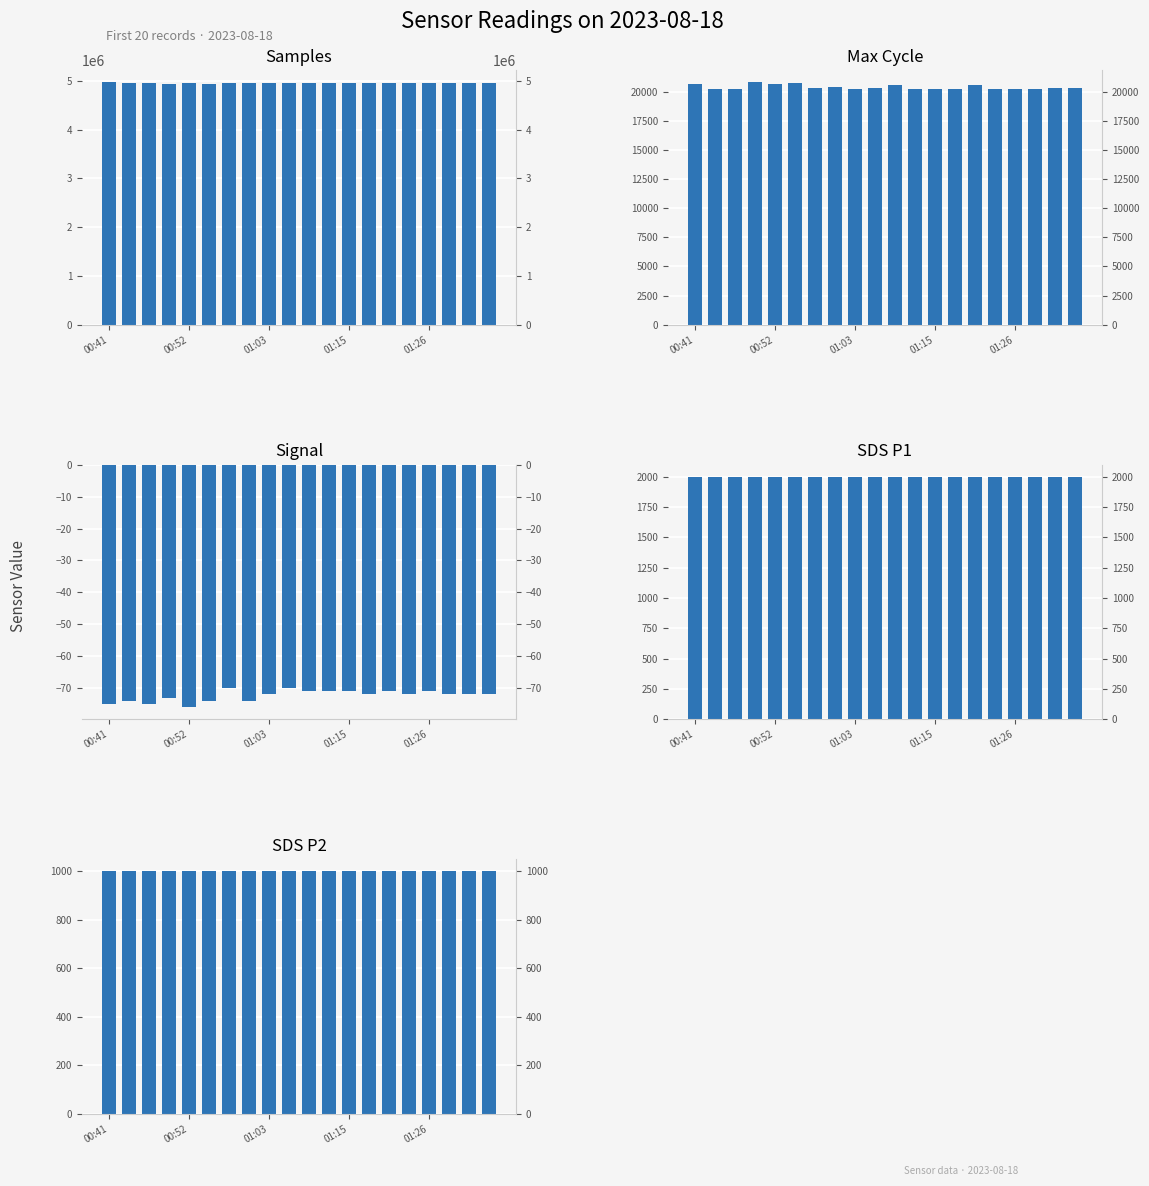

What is the difference between the maximum and minimum values in the Max_cycle series?

619.0